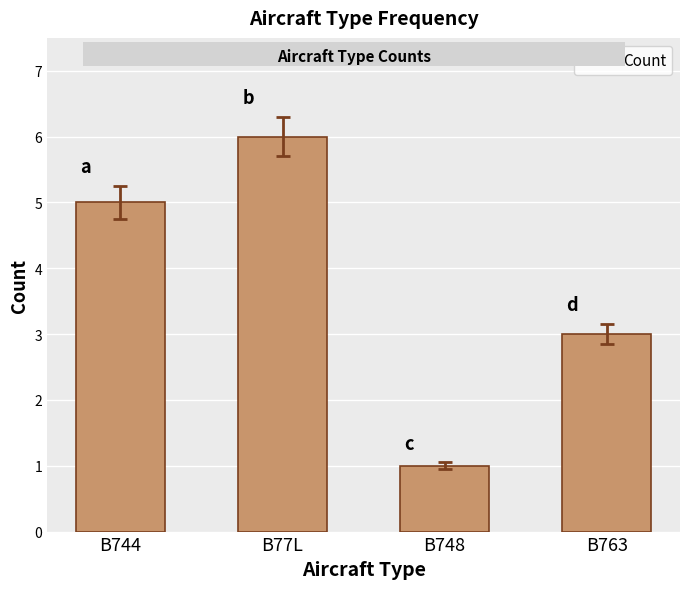

How many bars are there in total?

4